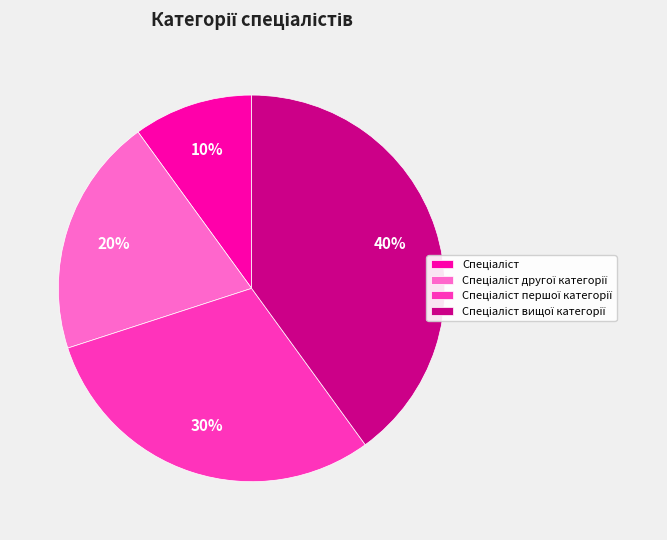

To the nearest percent, what is the average slice percentage?

25%